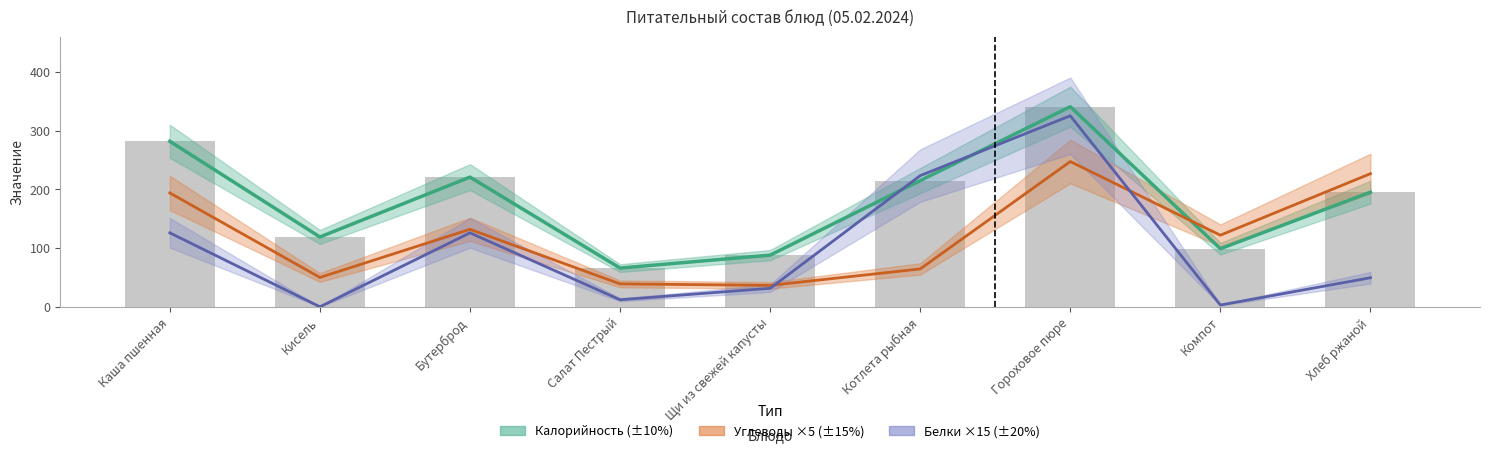

At Бутерброд, list the series in order from largest to smallest.

Калорийность, Углеводы, Белки